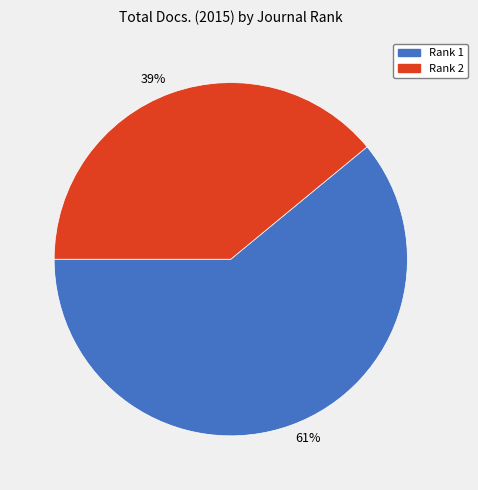

What percentage is the Rank 1 slice, to the nearest percent?

61%